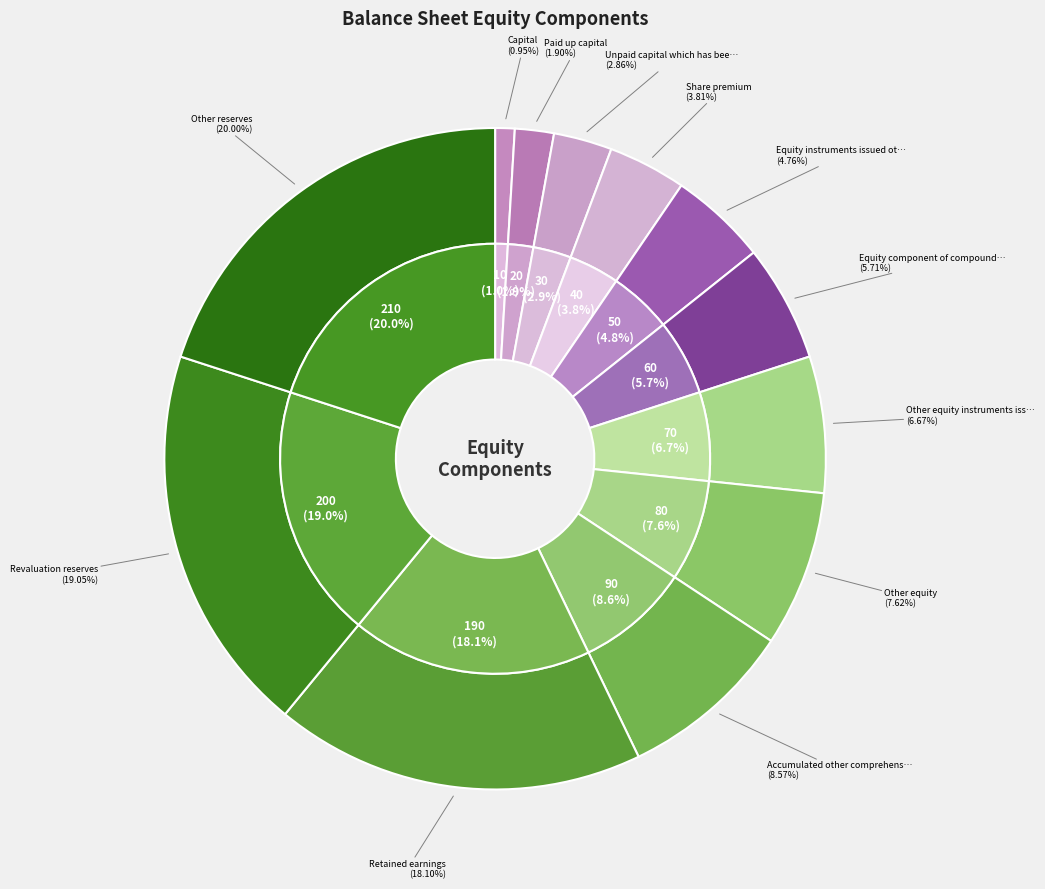

What percentage is the Retained earnings slice, to the nearest percent?

18%